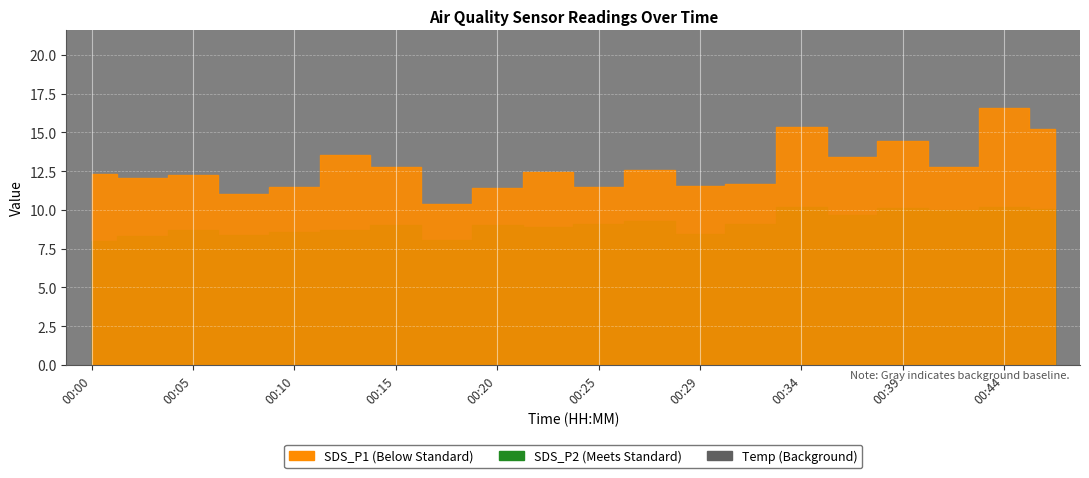

True or false: Temp has more than 1 interior local peaks.

False